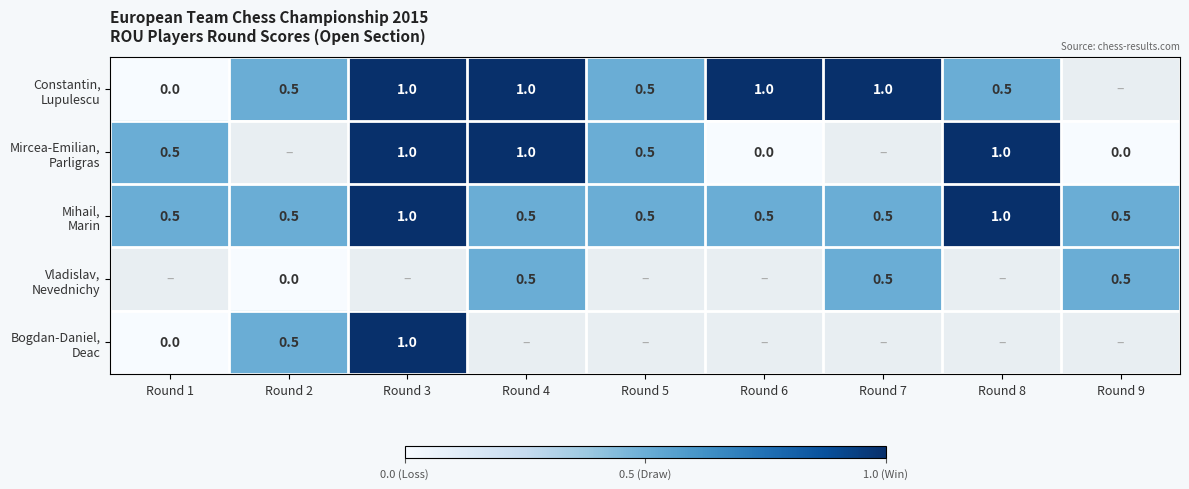

What is the minimum value for Mihail, Marin?

0.5